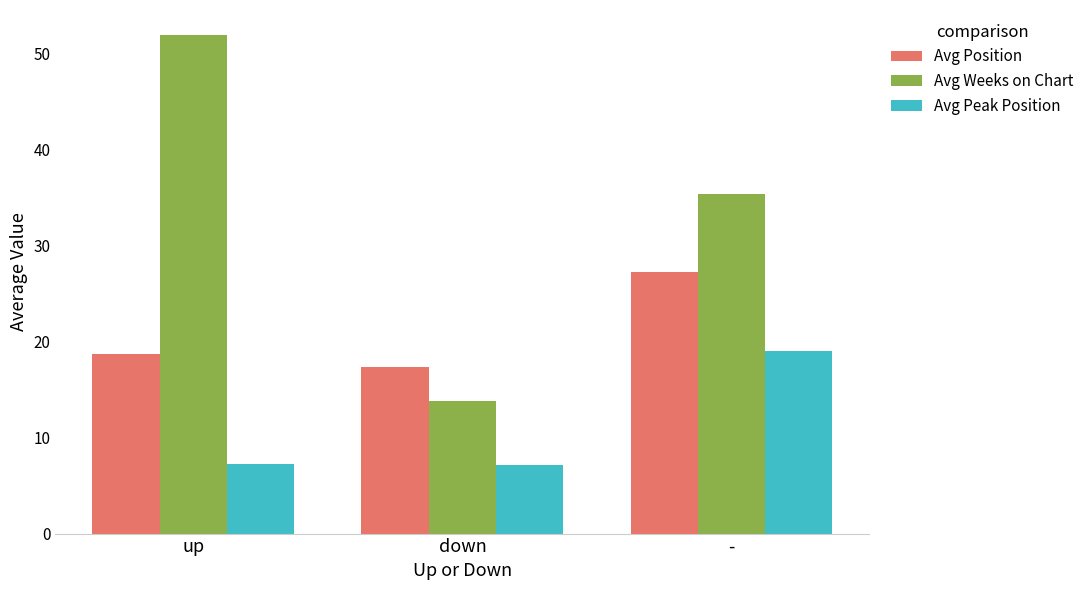

At which label does Avg Position first exceed 18?

up